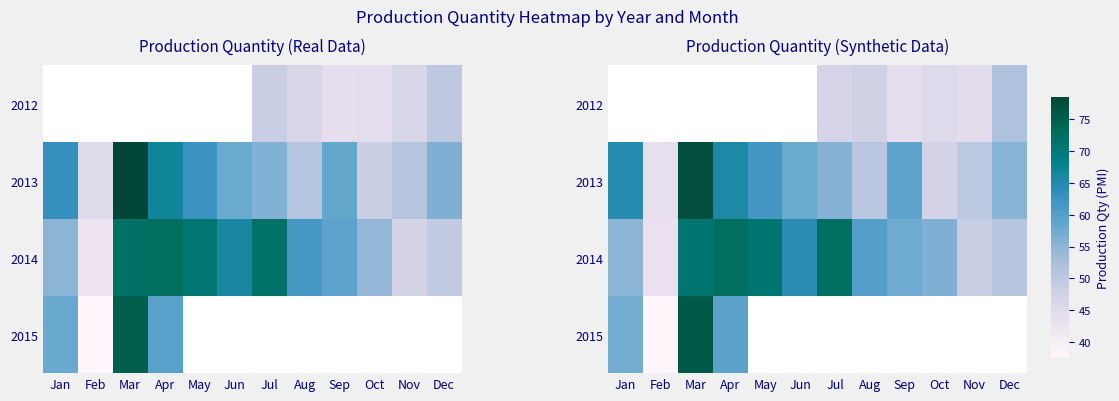

What is the average value of the 2014 series?

60.2